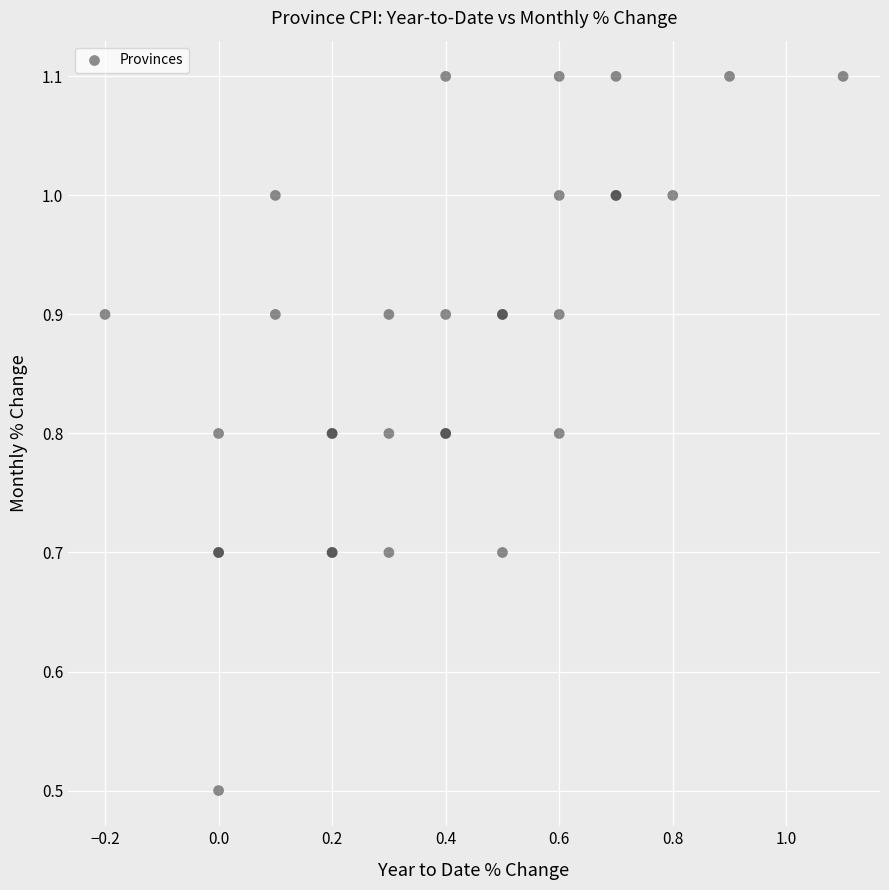

What Y value in the scatter plot is closest to 0?

0.5